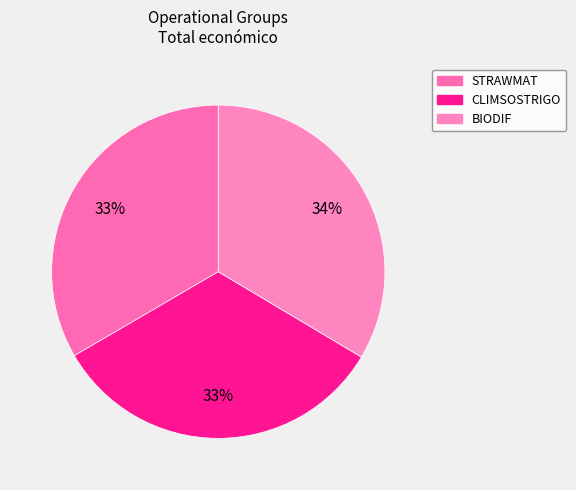

Which category has the smallest portion of the pie?

CLIMSOSTRIGO